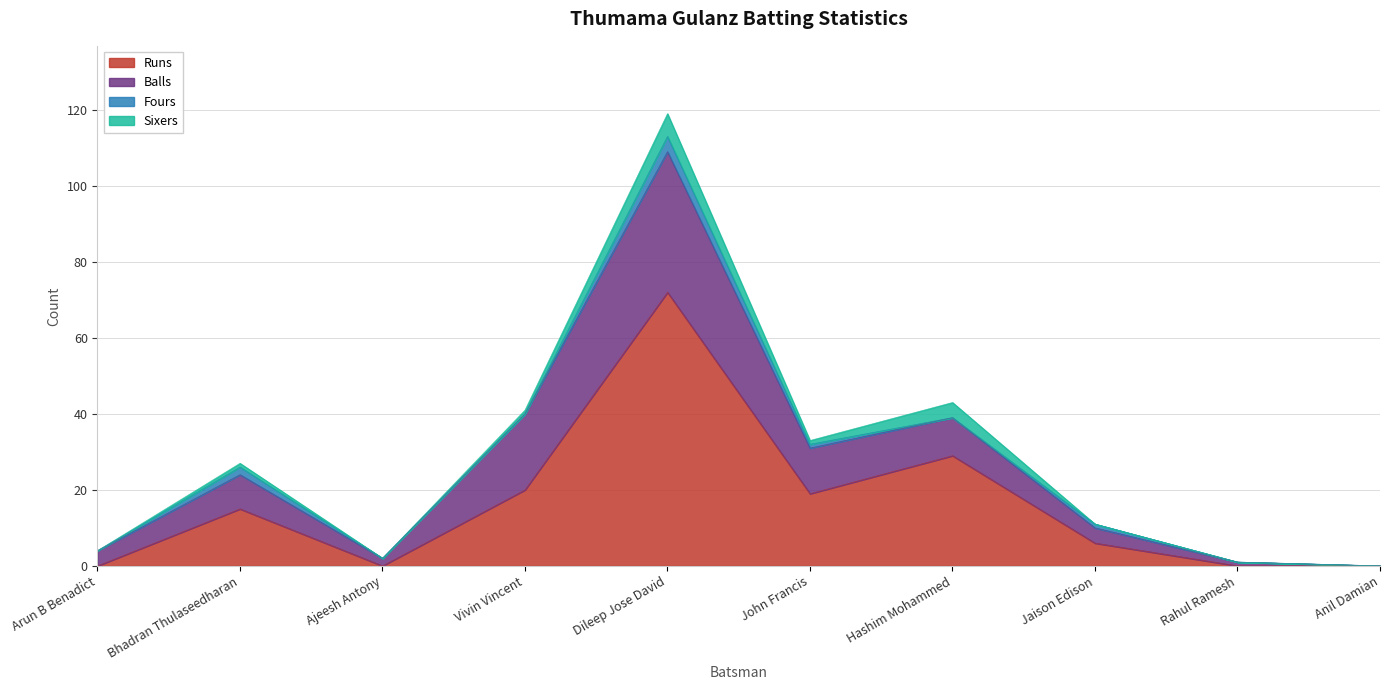

Which series has the largest range (max minus min)?

Runs